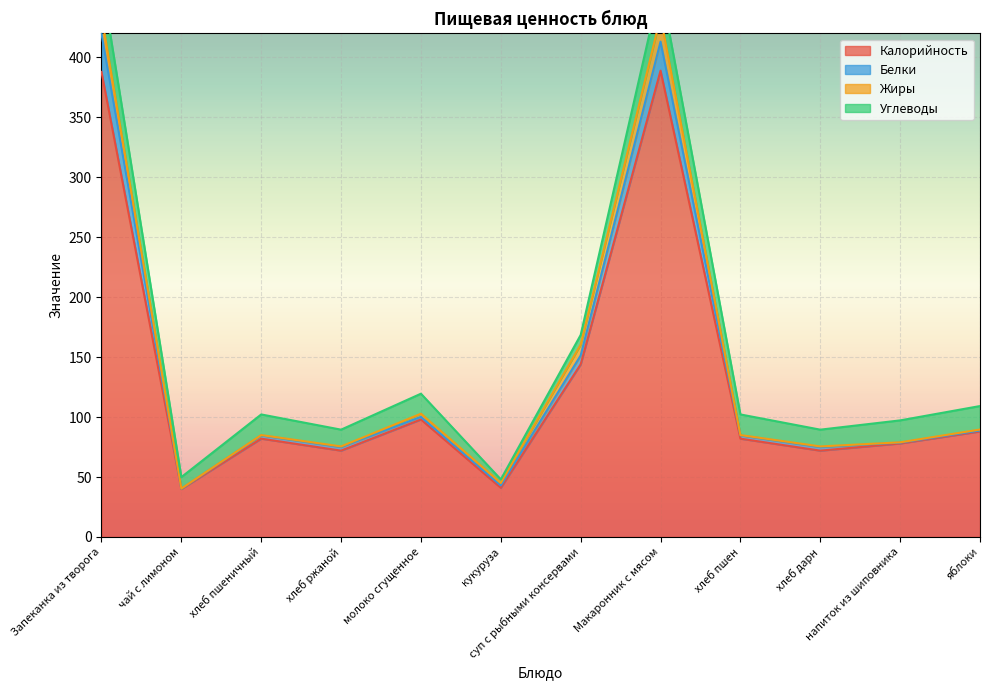

How many interior local peaks does the Калорийность series have?

3